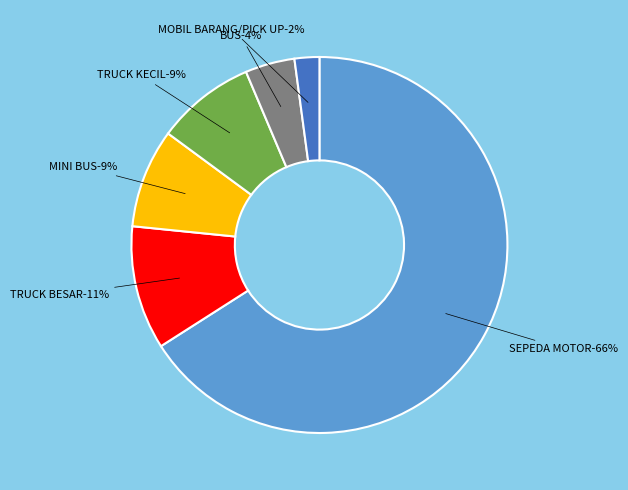

Count the number of slices in the pie.

6